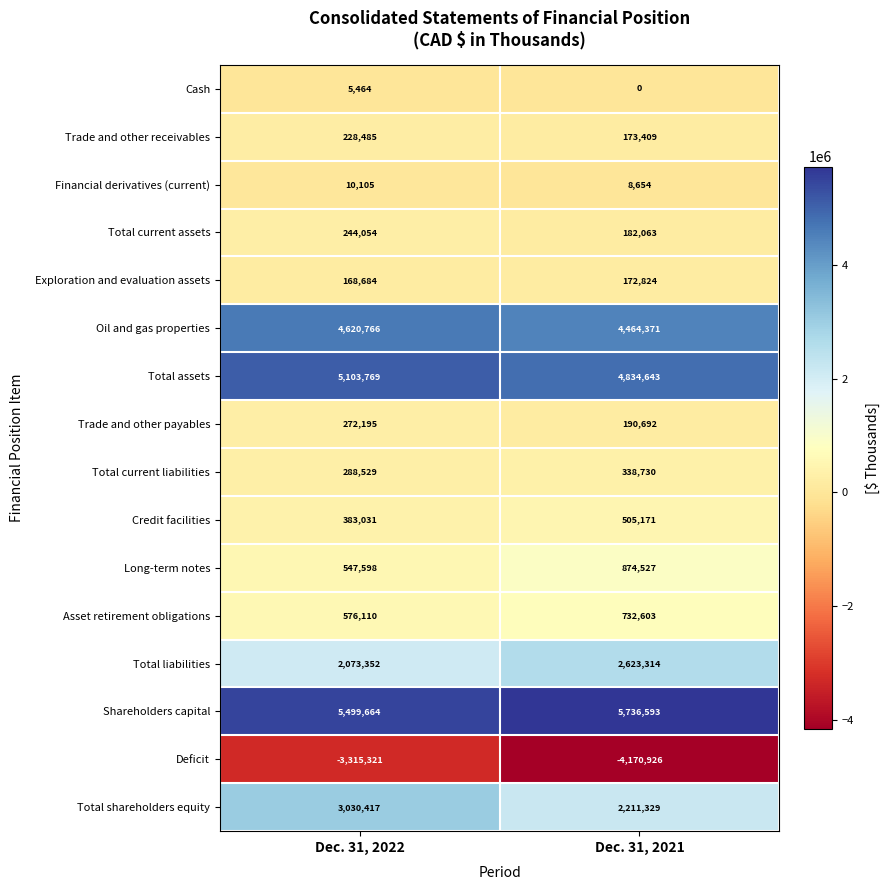

True or false: Trade and other receivables has a value of 173409 at Dec. 31, 2021.

True